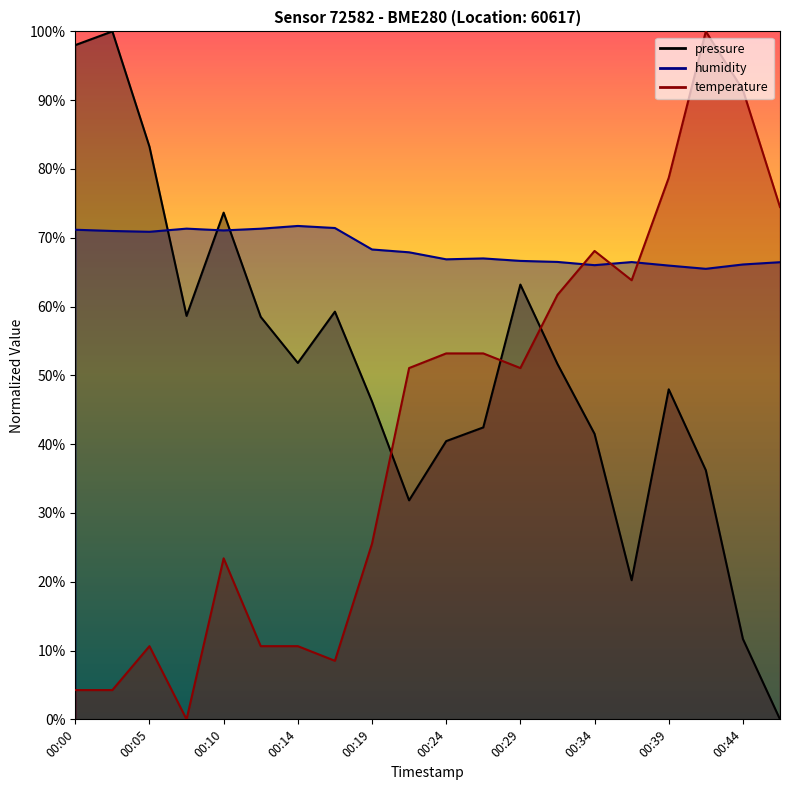

List the series in order of their overall mean, highest first.

humidity, pressure, temperature